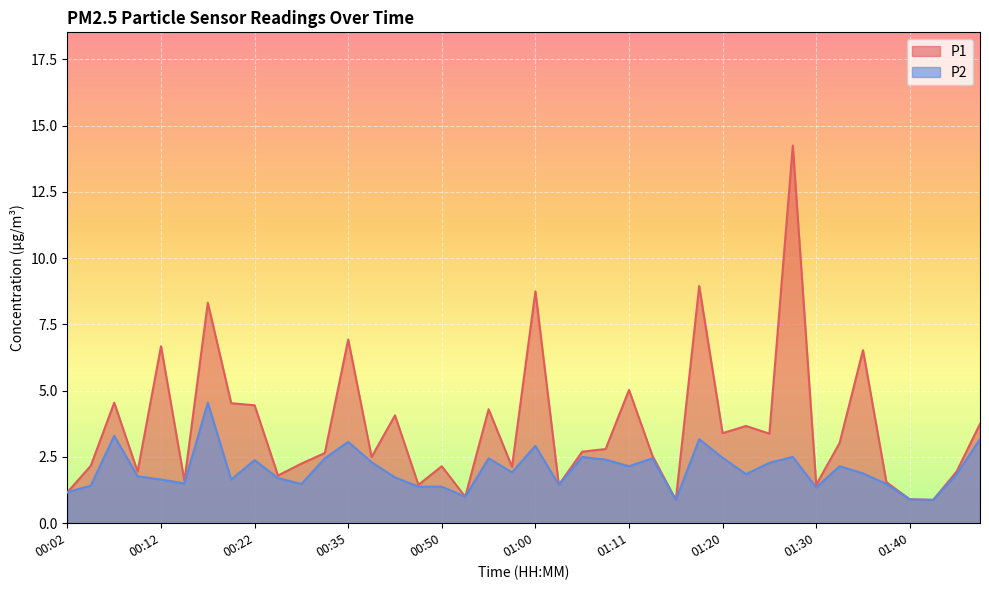

True or false: P2 has a value of 1.0 at 00:53.

True